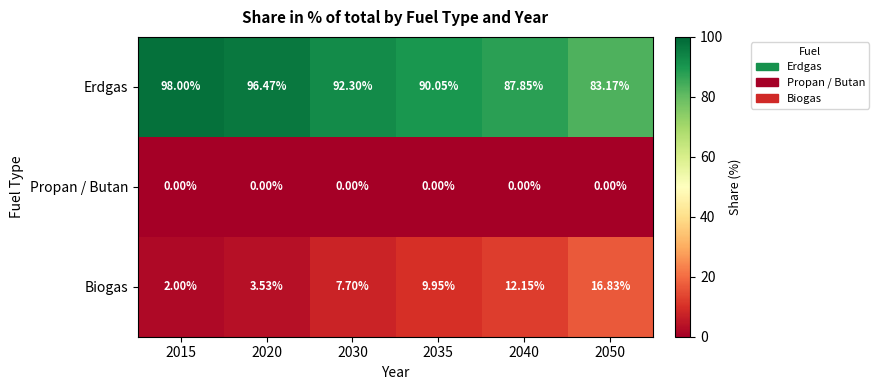

Rank the series at 2020 from lowest to highest value.

Propan / Butan, Biogas, Erdgas